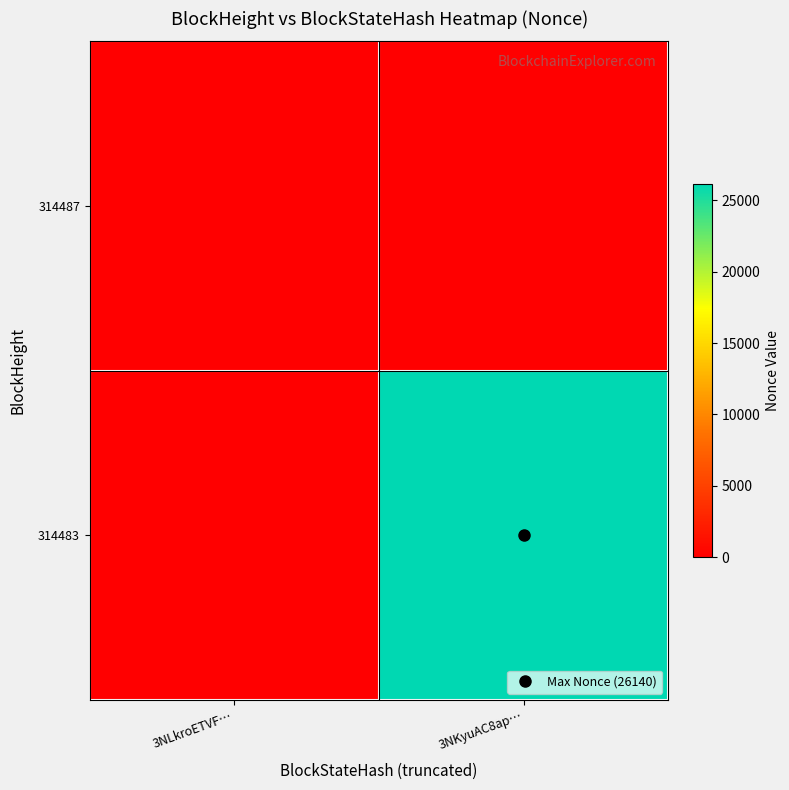

At which category is the sum across all series the highest?

3NKyuAC8ap…